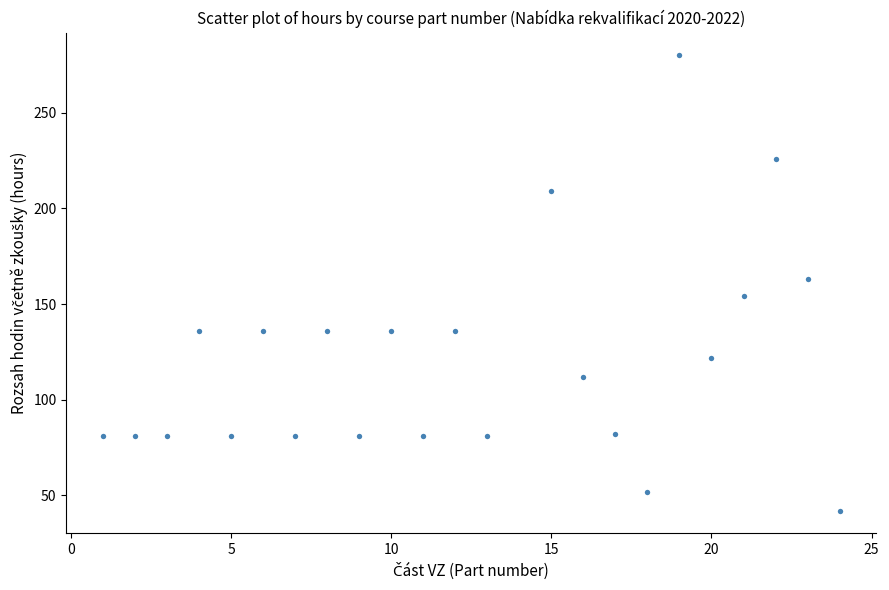

What is the range of X values (max minus min)?

23